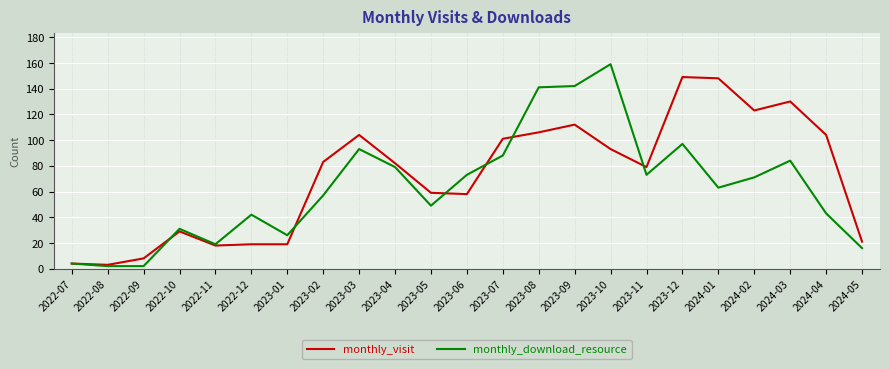

What is the spread (max minus min) of values at 2023-12?

52